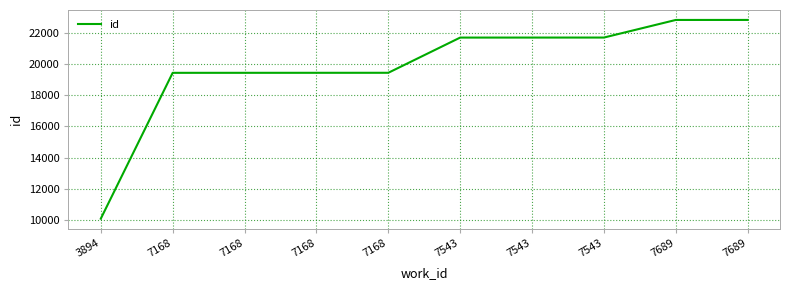

Does the chart have visible grid lines?

Yes